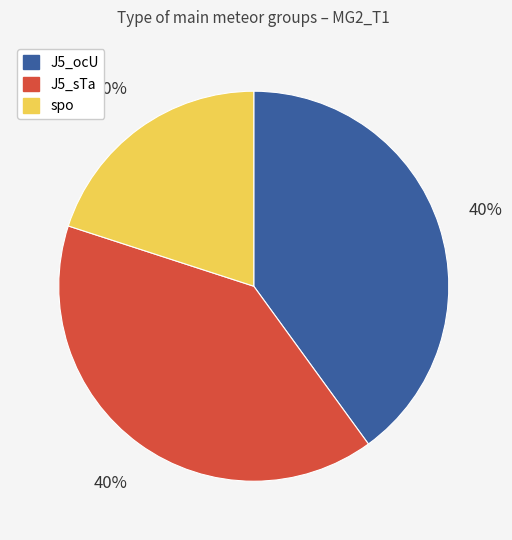

Which category has the smallest portion of the pie?

spo